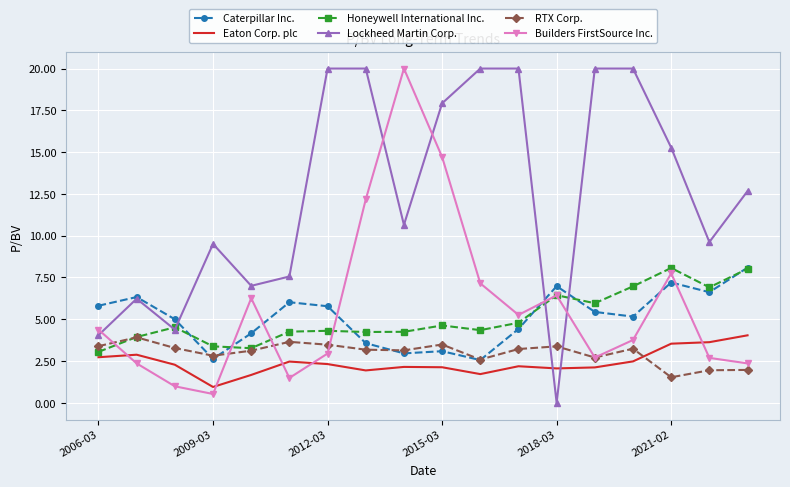

How many times do Eaton Corp. plc and Lockheed Martin Corp. cross each other?

2